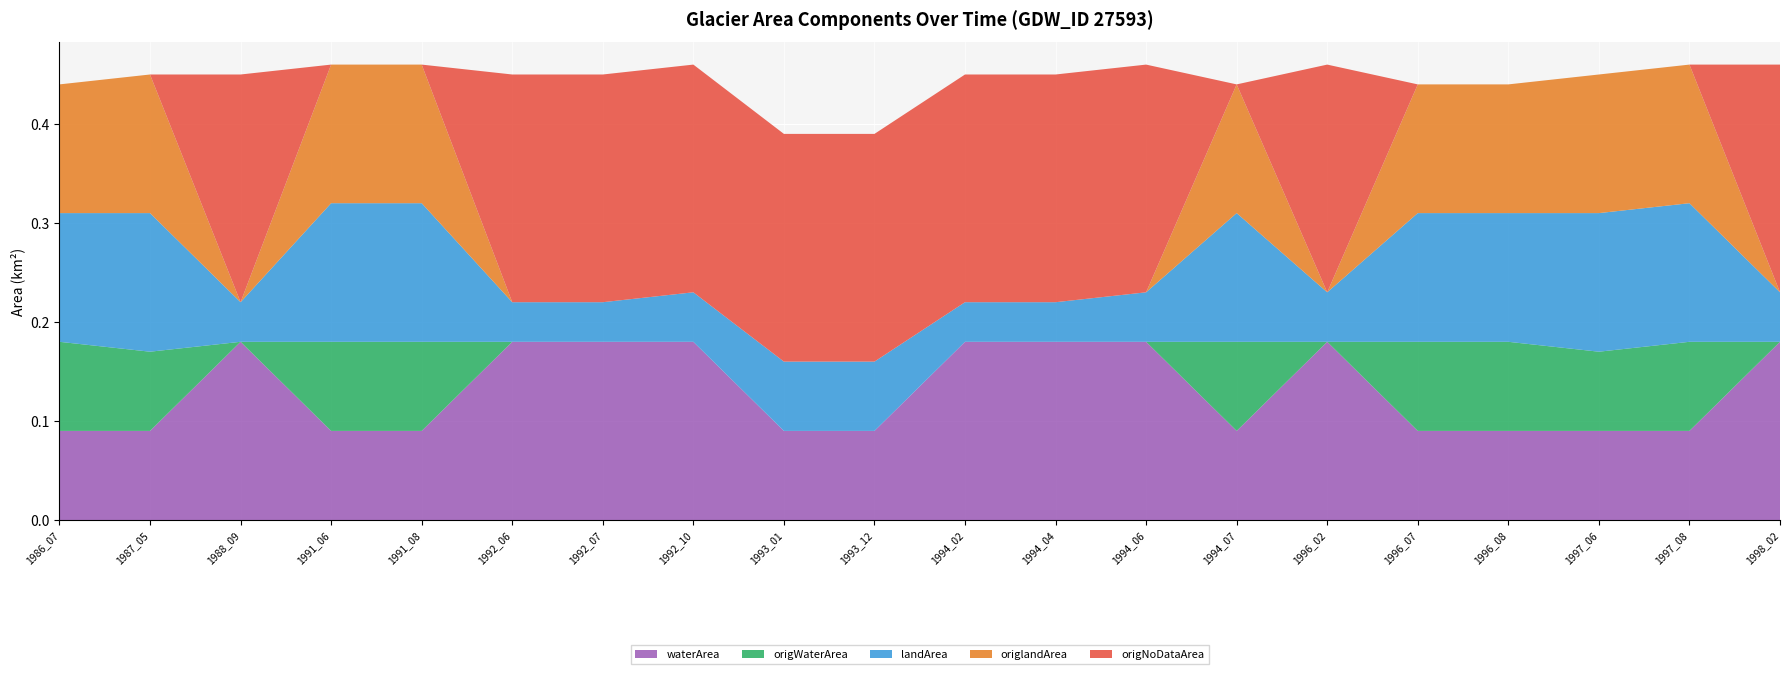

Reading left to right, what are all the values shown in this chart?

waterArea: 1986_07=0.1	1987_05=0.1	1988_09=0.2	1991_06=0.1	1991_08=0.1	1992_06=0.2	1992_07=0.2	1992_10=0.2	1993_01=0.1	1993_12=0.1	1994_02=0.2	1994_04=0.2	1994_06=0.2	1994_07=0.1	1996_02=0.2	1996_07=0.1	1996_08=0.1	1997_06=0.1	1997_08=0.1	1998_02=0.2
origWaterArea: 1986_07=0.1	1987_05=0.1	1988_09=0.0	1991_06=0.1	1991_08=0.1	1992_06=0.0	1992_07=0.0	1992_10=0.0	1993_01=0.0	1993_12=0.0	1994_02=0.0	1994_04=0.0	1994_06=0.0	1994_07=0.1	1996_02=0.0	1996_07=0.1	1996_08=0.1	1997_06=0.1	1997_08=0.1	1998_02=0.0
landArea: 1986_07=0.1	1987_05=0.1	1988_09=0.0	1991_06=0.1	1991_08=0.1	1992_06=0.0	1992_07=0.0	1992_10=0.1	1993_01=0.1	1993_12=0.1	1994_02=0.0	1994_04=0.0	1994_06=0.1	1994_07=0.1	1996_02=0.1	1996_07=0.1	1996_08=0.1	1997_06=0.1	1997_08=0.1	1998_02=0.1
origlandArea: 1986_07=0.1	1987_05=0.1	1988_09=0.0	1991_06=0.1	1991_08=0.1	1992_06=0.0	1992_07=0.0	1992_10=0.0	1993_01=0.0	1993_12=0.0	1994_02=0.0	1994_04=0.0	1994_06=0.0	1994_07=0.1	1996_02=0.0	1996_07=0.1	1996_08=0.1	1997_06=0.1	1997_08=0.1	1998_02=0.0
origNoDataArea: 1986_07=0.0	1987_05=0.0	1988_09=0.2	1991_06=0.0	1991_08=0.0	1992_06=0.2	1992_07=0.2	1992_10=0.2	1993_01=0.2	1993_12=0.2	1994_02=0.2	1994_04=0.2	1994_06=0.2	1994_07=0.0	1996_02=0.2	1996_07=0.0	1996_08=0.0	1997_06=0.0	1997_08=0.0	1998_02=0.2